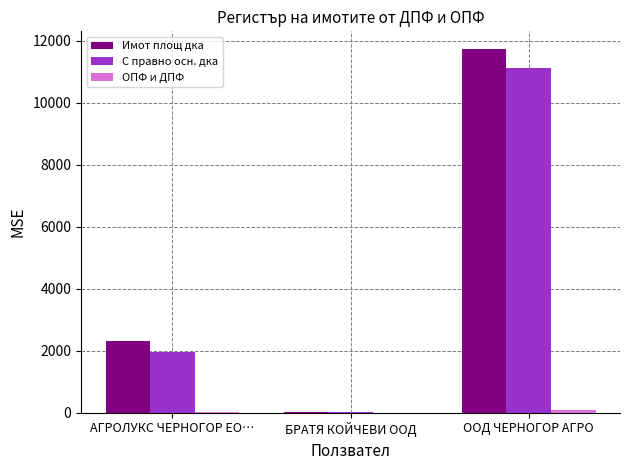

What is the sum of all Имот площ дка values?

14070.3